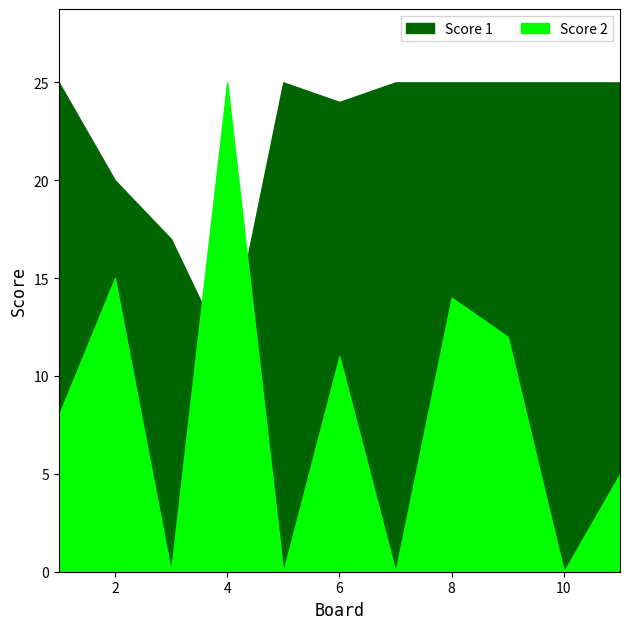

Rank the categories by Score 1 value from lowest to highest.

4, 3, 2, 6, 1, 5, 7, 8, 9, 10, 11